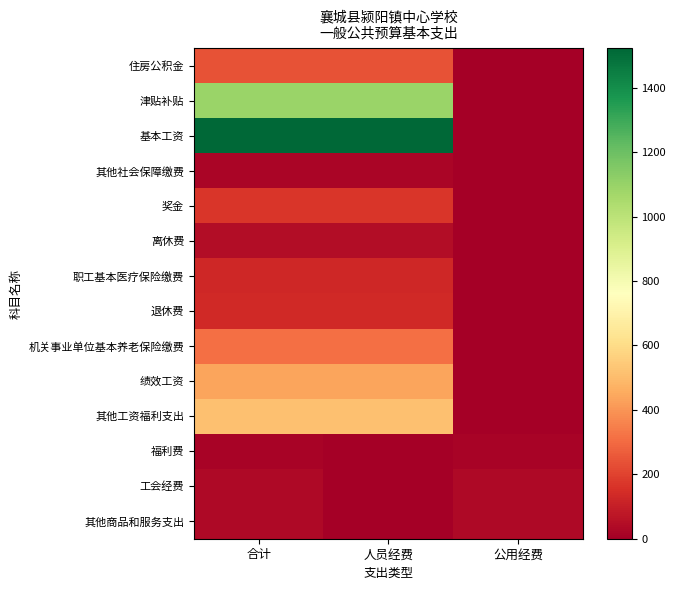

At which category is the sum across all series the highest?

合计